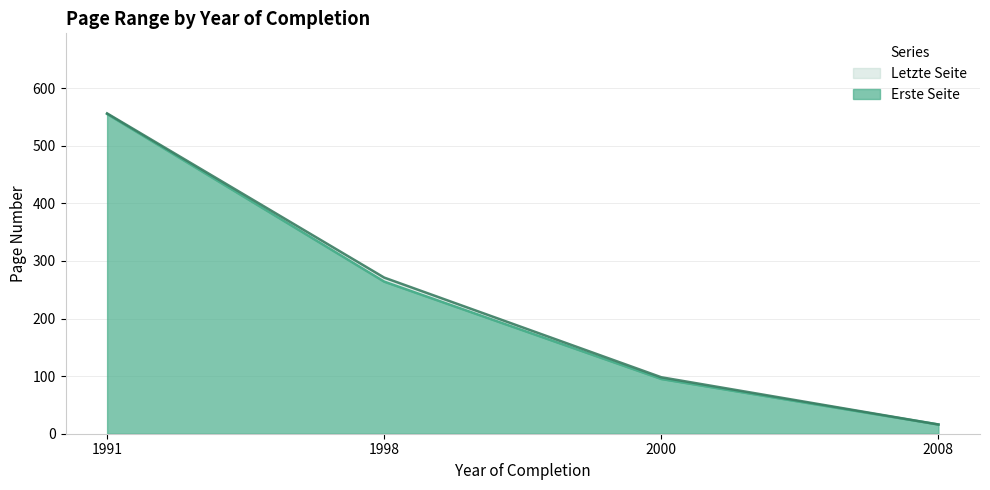

Reading left to right, extract all data points from this chart.

Erste Seite: 1991=555	1998=264	2000=95	2008=16
Letzte Seite: 1991=556	1998=271	2000=98	2008=16